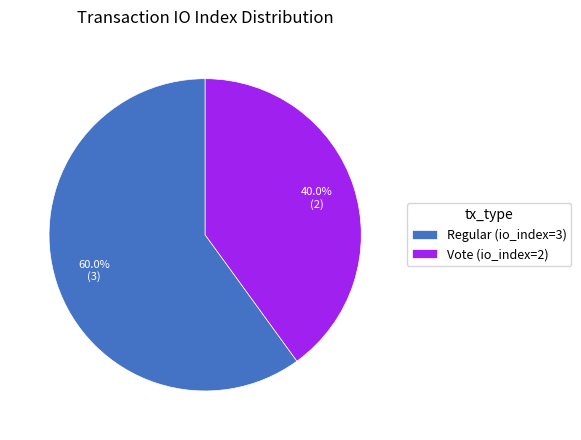

To the nearest percent, what portion does Regular (io_index=3) represent?

60%